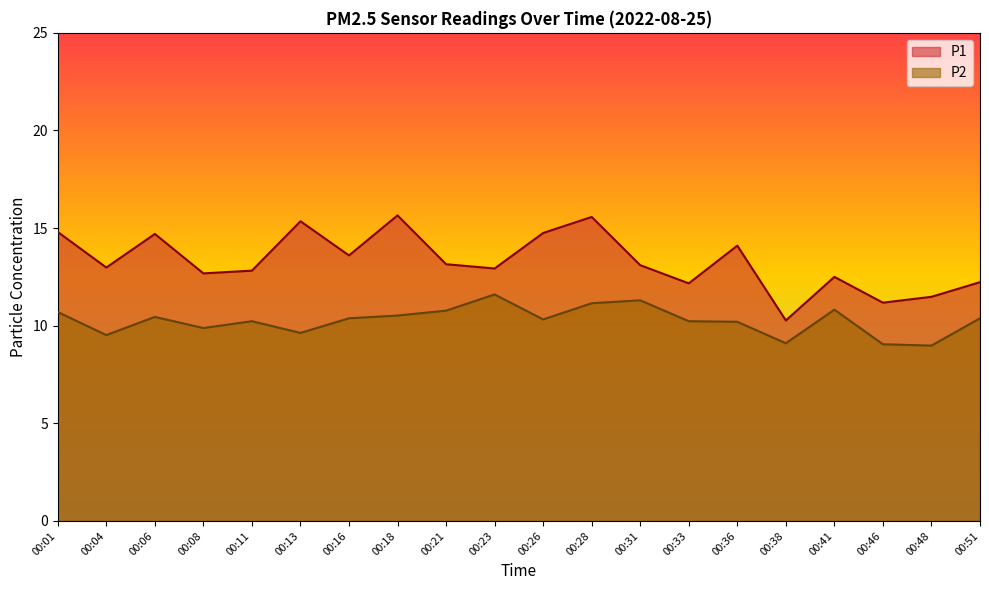

How many lines are shown in the chart?

2